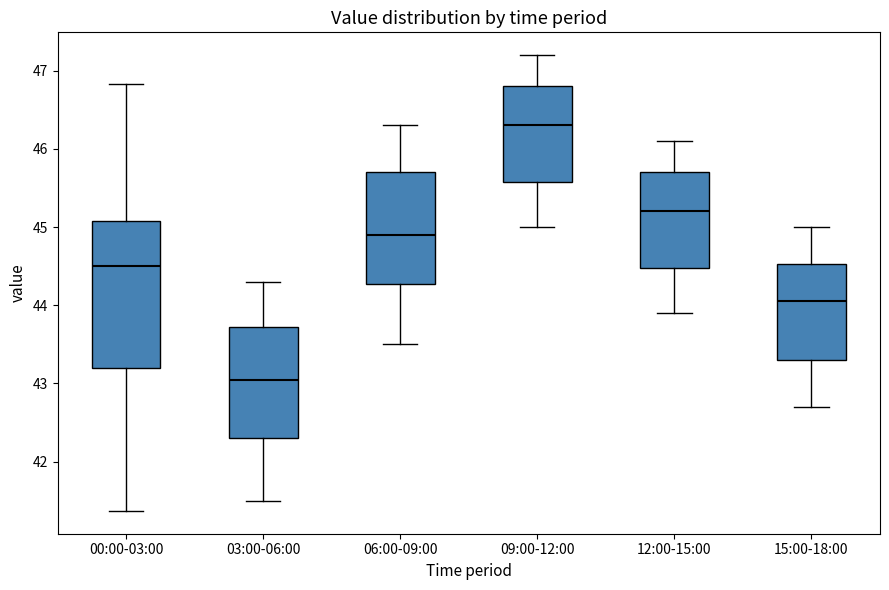

Which box has the lowest median line?

03:00-06:00